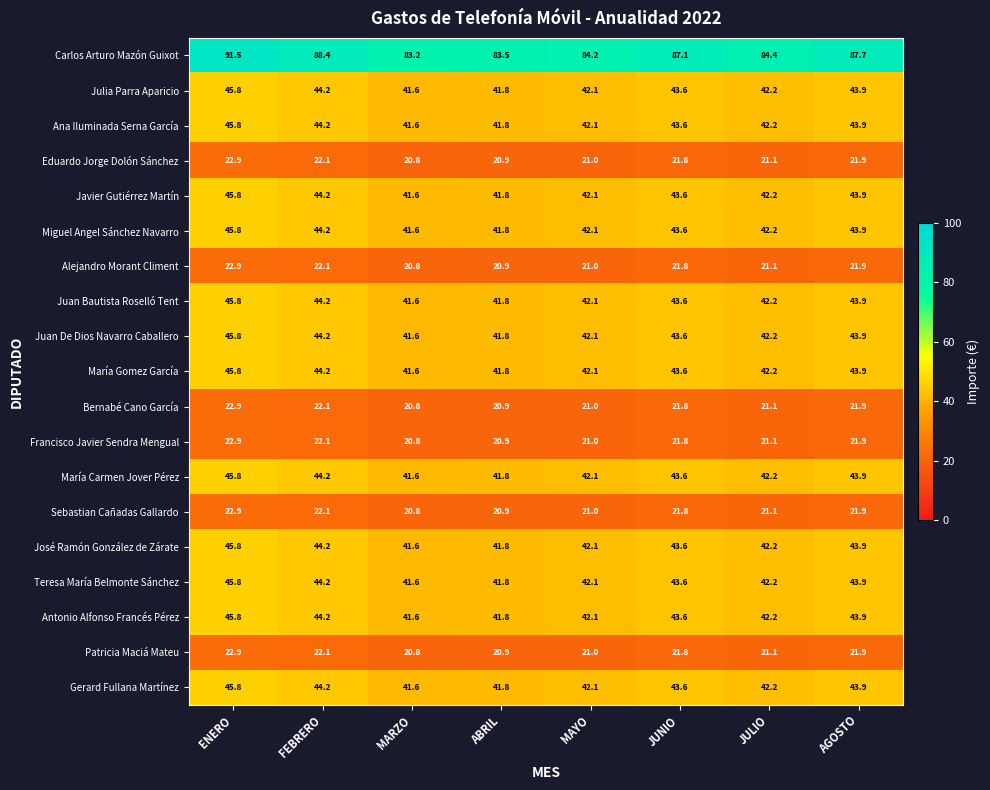

What is the difference between the highest and lowest values at JULIO?

63.3